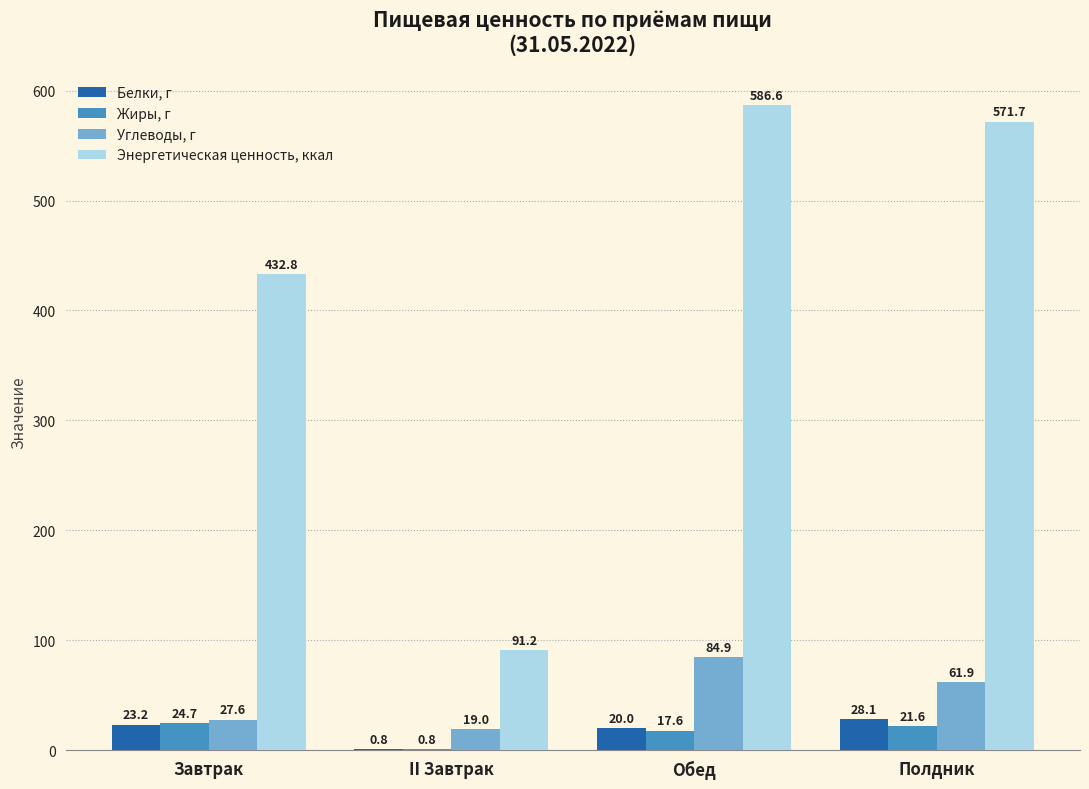

What is the greatest value displayed?

586.6